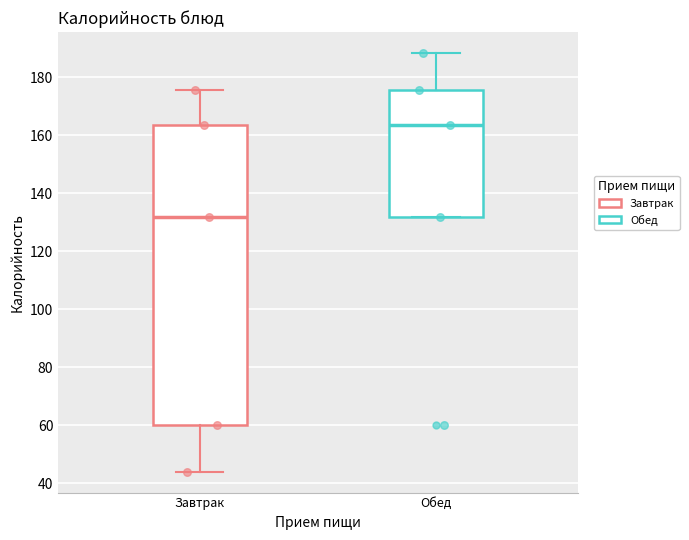

Reading left to right, transcribe this box plot: for each box, give where its median line is, the range the box spans, and where its two whiskers end, as read against the y-axis. The values are not printed on the chart, so give them approximately, as read against the axis.

Завтрак: median 132, box 60 to 164, whiskers 44 to 176
Обед: median 164, box 132 to 176, whiskers 132 to 188